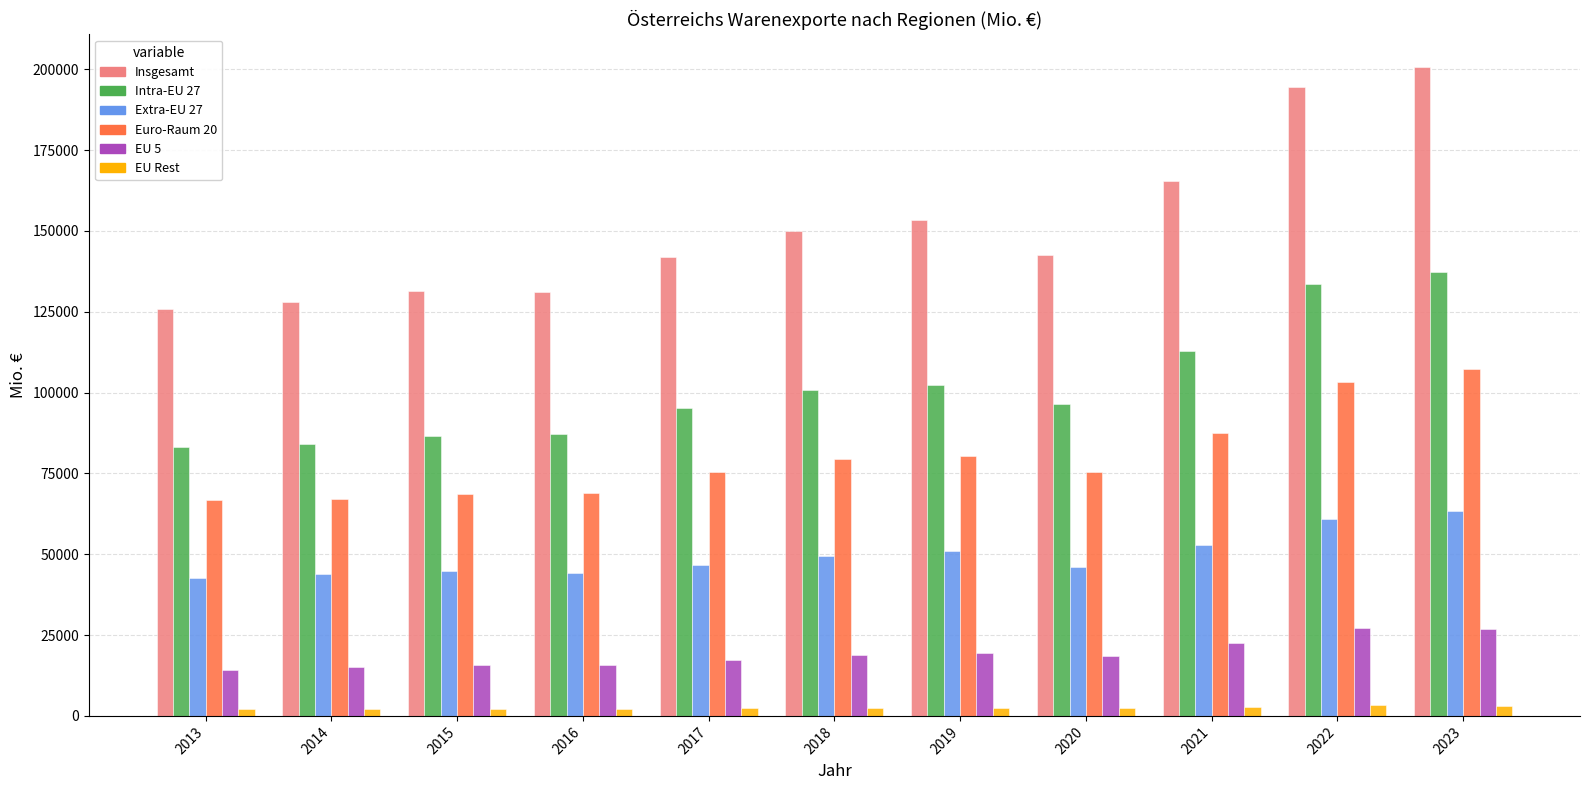

At which category is the sum across all series the highest?

2023